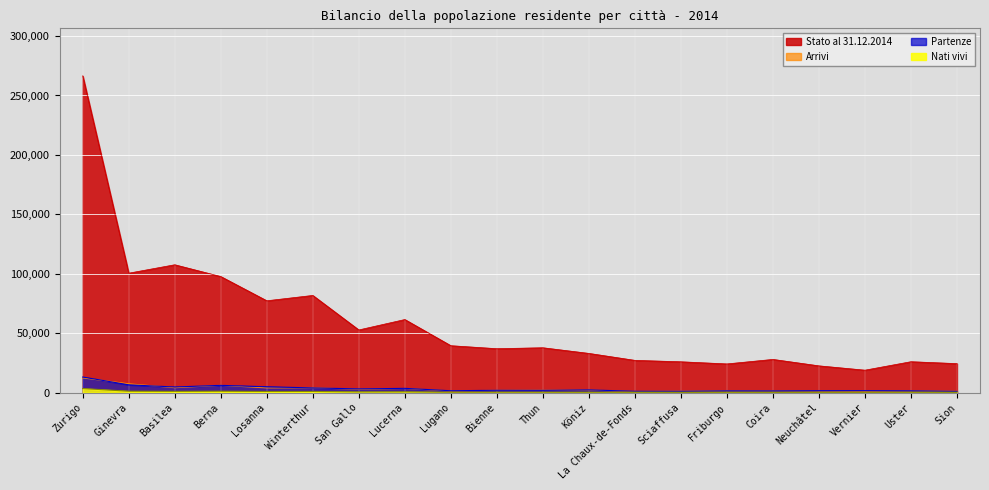

True or false: Arrivi has a value of 1096 at Sion.

True